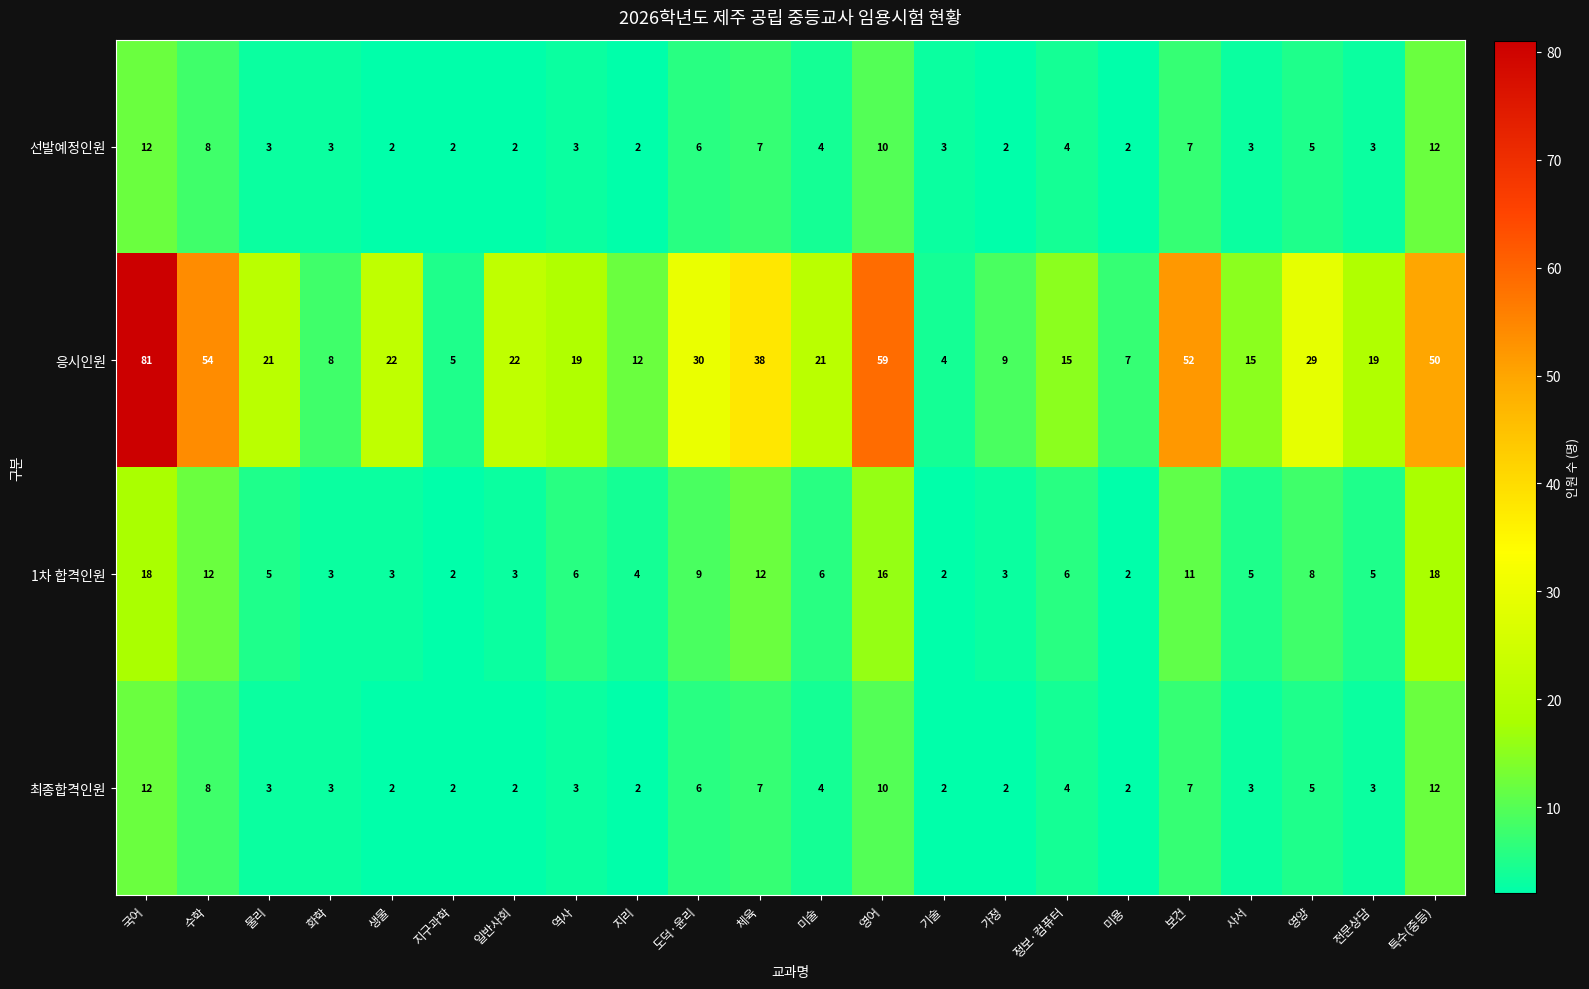

Which series has the largest total across all categories?

응시인원